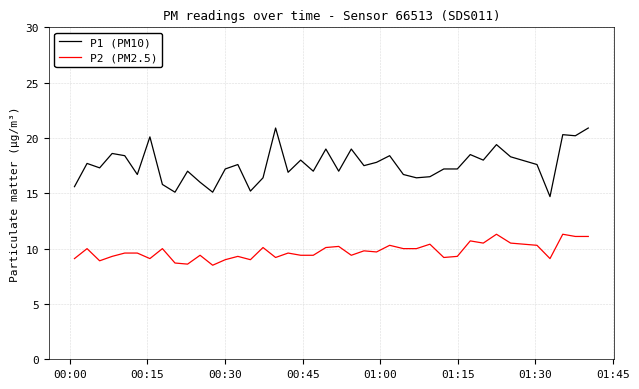

What is the minimum value shown in the chart?

8.5